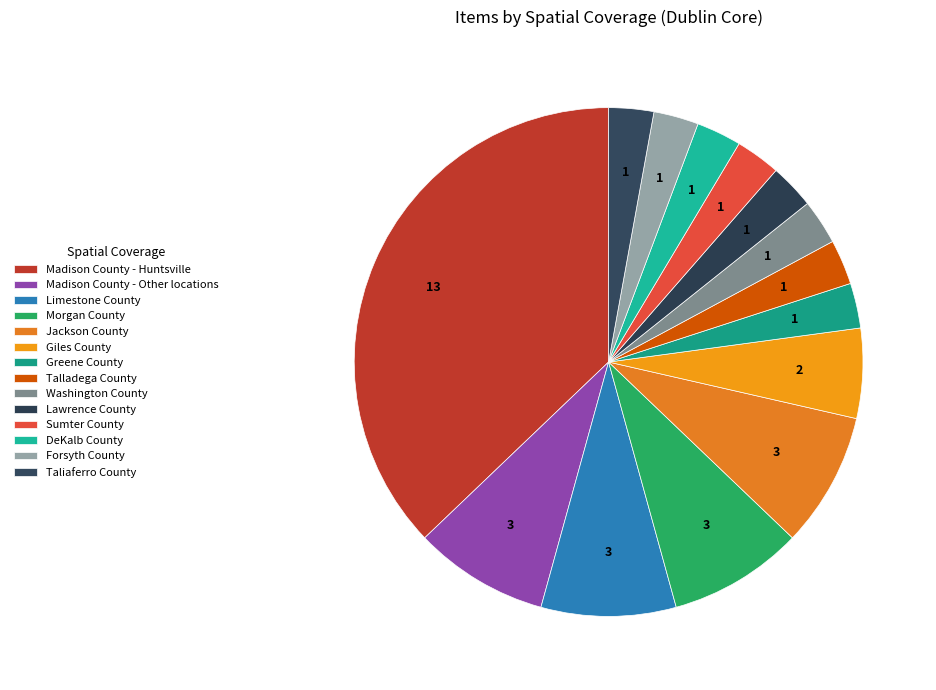

To the nearest percent, what portion does Morgan County represent?

9%